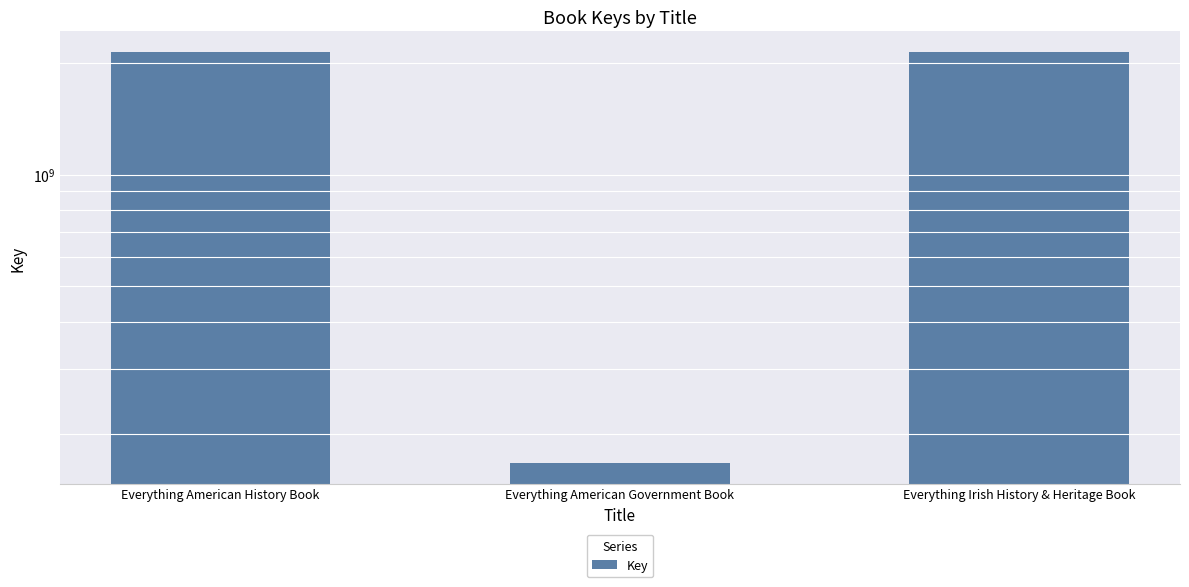

What is the average value?

1480735623